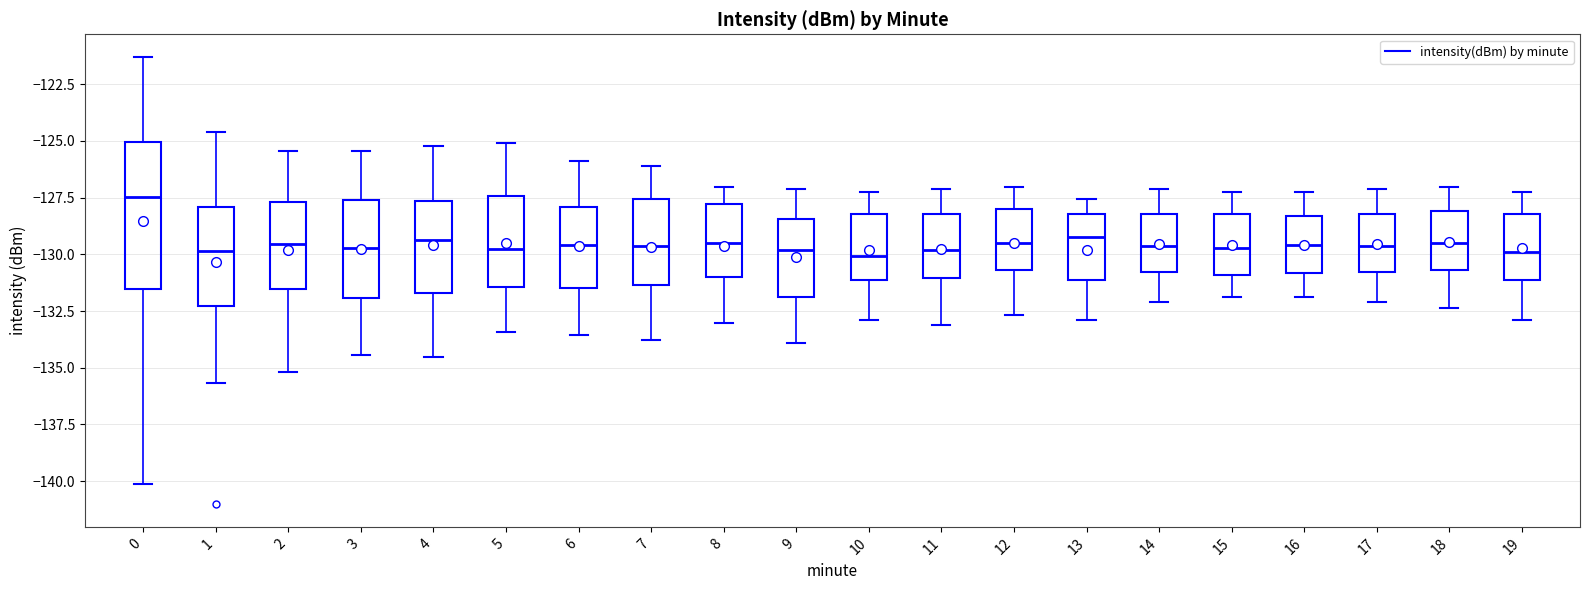

Where is the lower edge of the box at x = 5 on the y-axis? The values are not printed on the chart, so give them approximately, as read against the axis.

-131.5